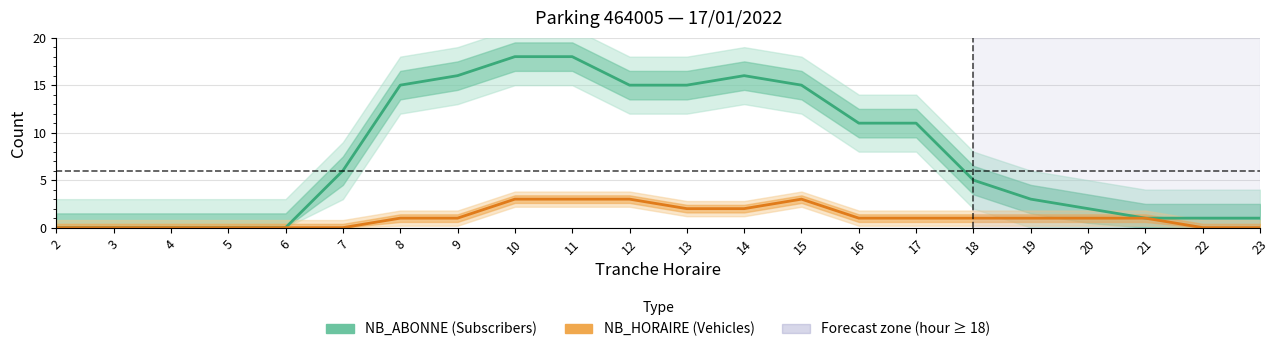

At which category does NB_ABONNE (Subscribers) reach its first local peak?

14